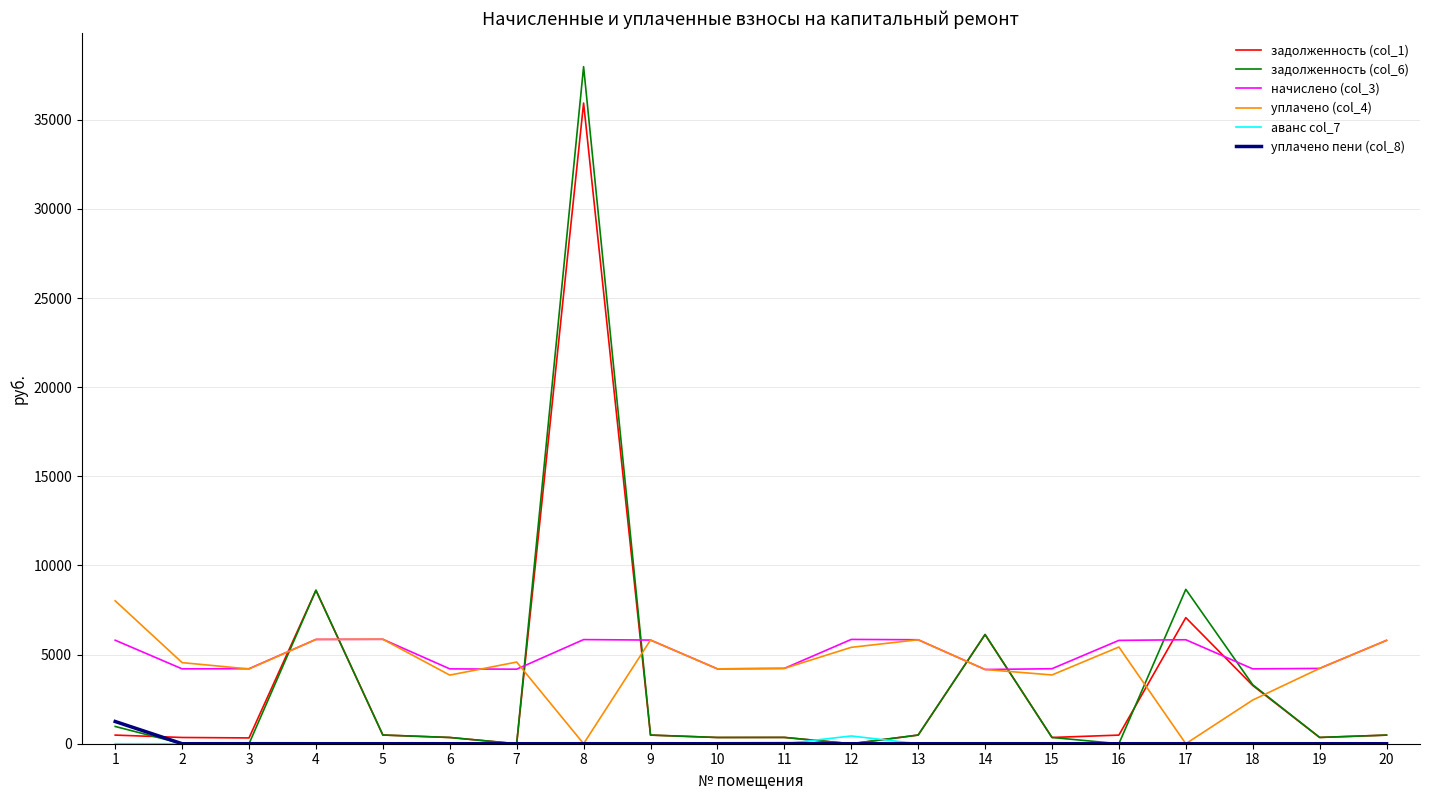

Does the chart have visible grid lines?

Yes